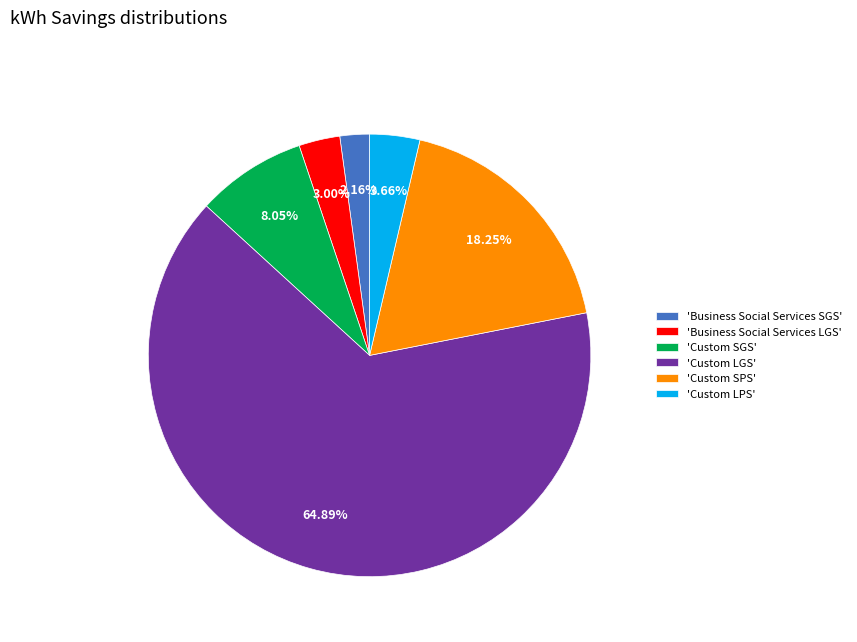

Rank the categories by value from lowest to highest.

'Business Social Services SGS', 'Business Social Services LGS', 'Custom LPS', 'Custom SGS', 'Custom SPS', 'Custom LGS'